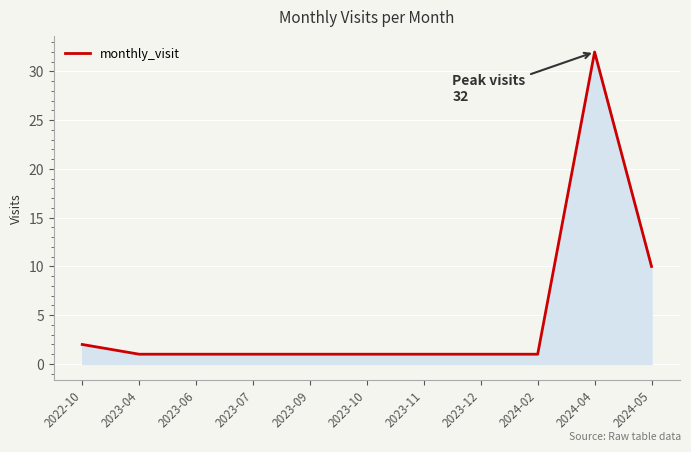

What position from the left is 2023-10?

6